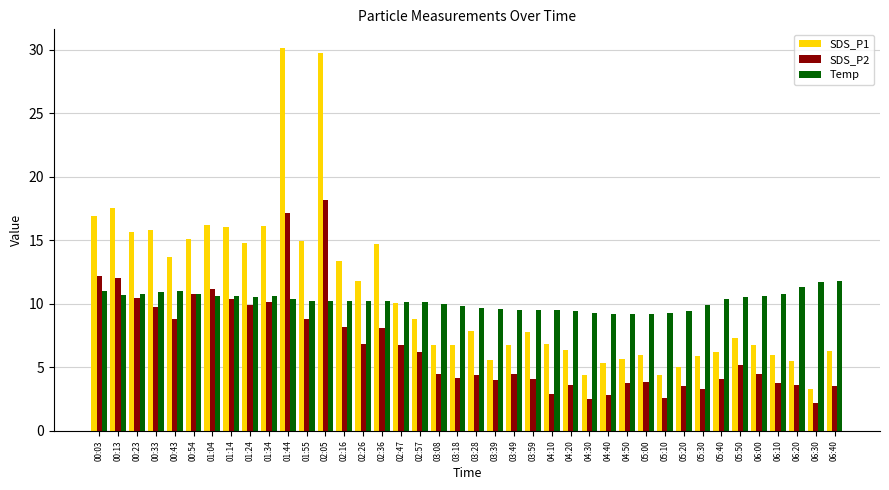

Where does the SDS_P2 series first go above 4?

00:03